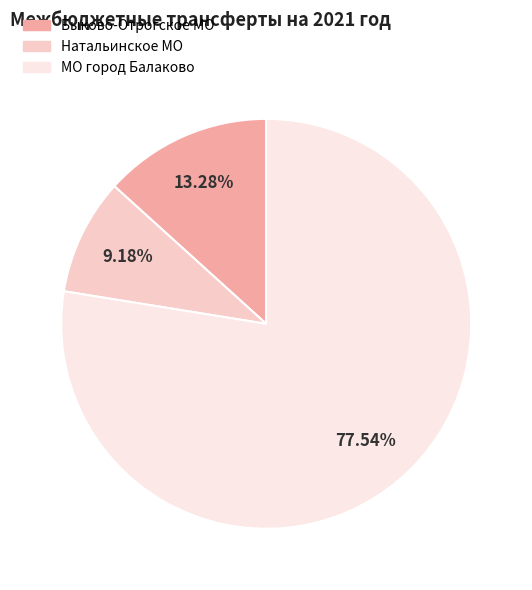

Does Натальинское МО represent more than half of the total?

No